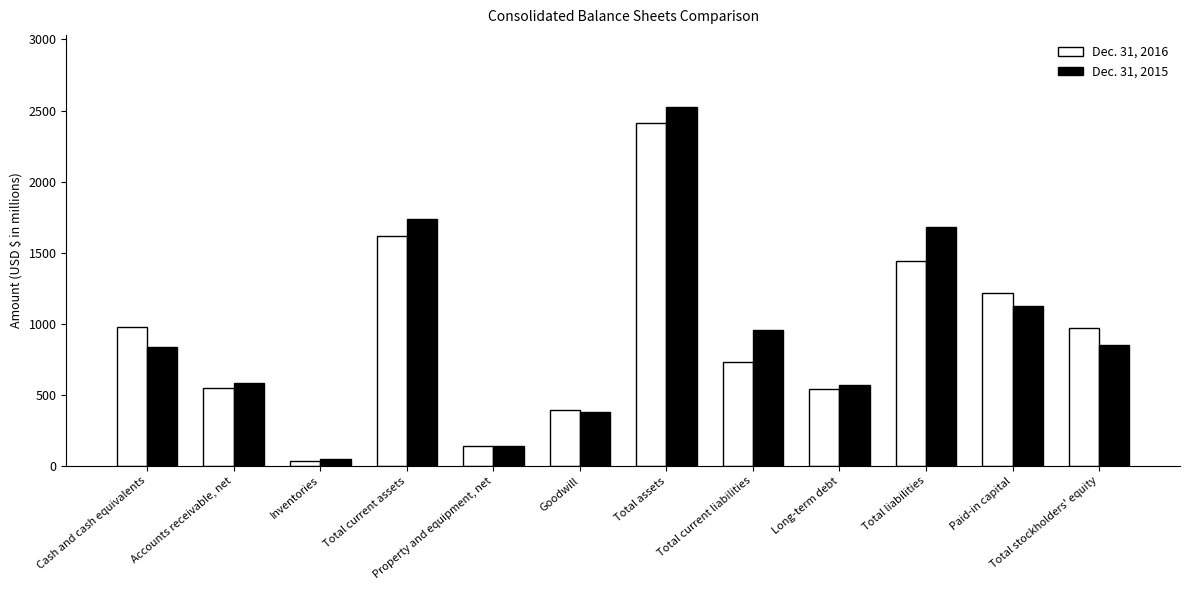

Is it true that Dec. 31, 2015 equals 580 at Accounts receivable, net?

True